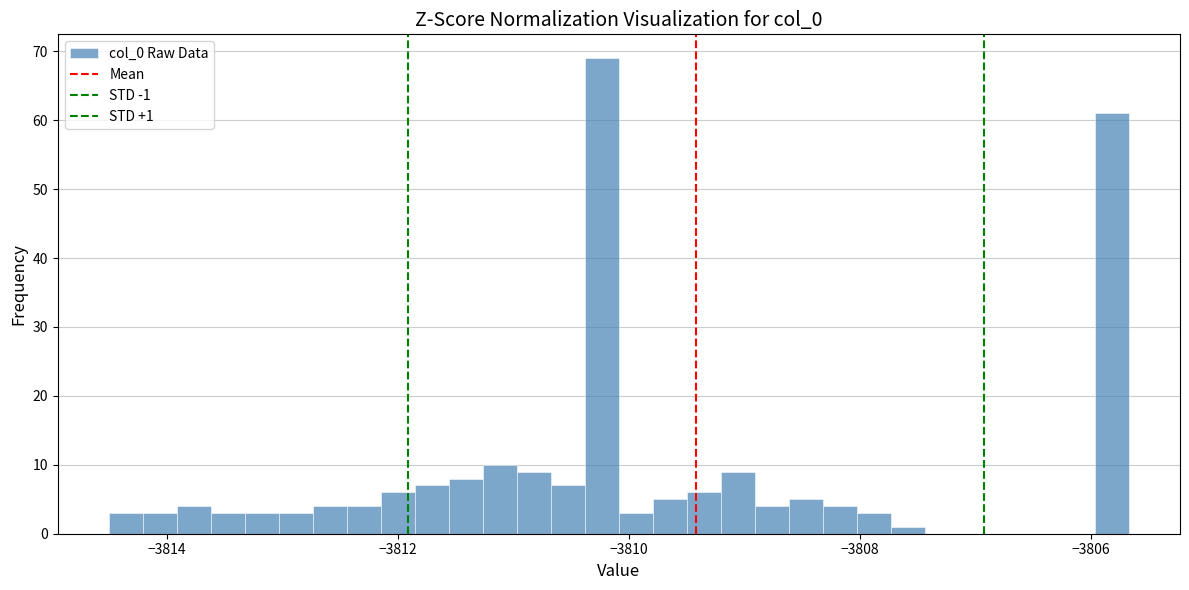

Around what value on the x-axis is the tallest bar? Give the approximate position of its centre, as read against the axis.

-3810.2